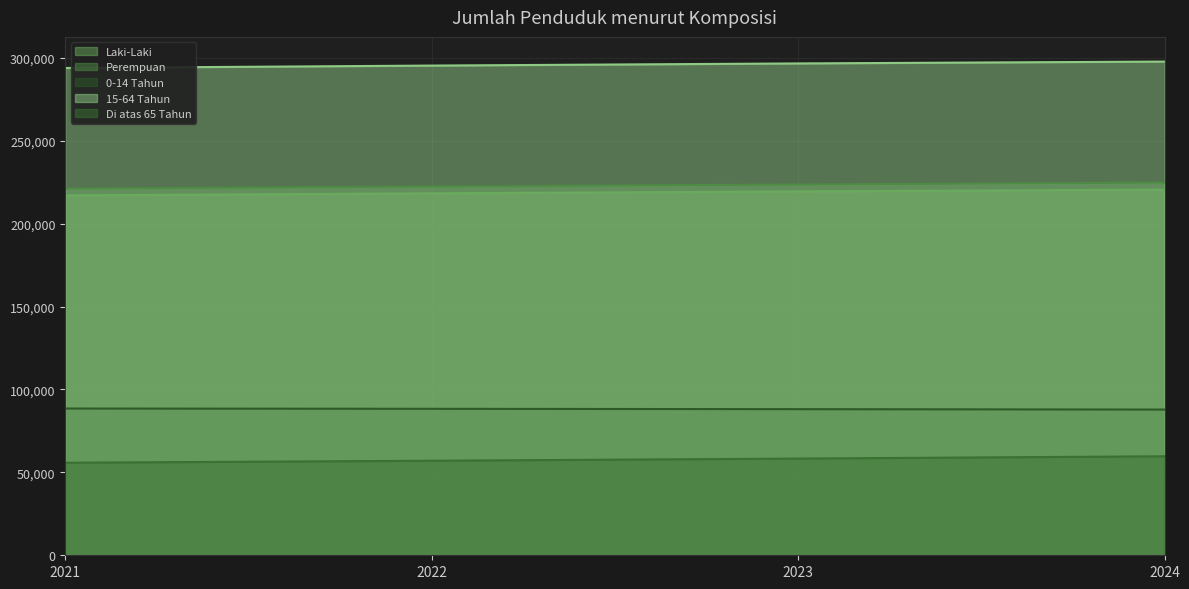

True or false: 0-14 Tahun and 15-64 Tahun cross at least once.

False